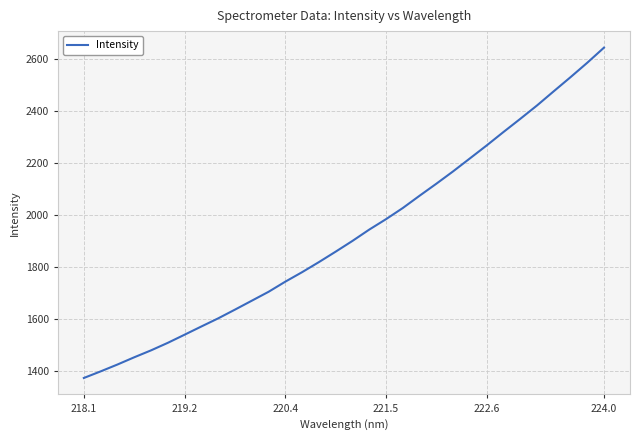

What is the sum of all values?

61624.0